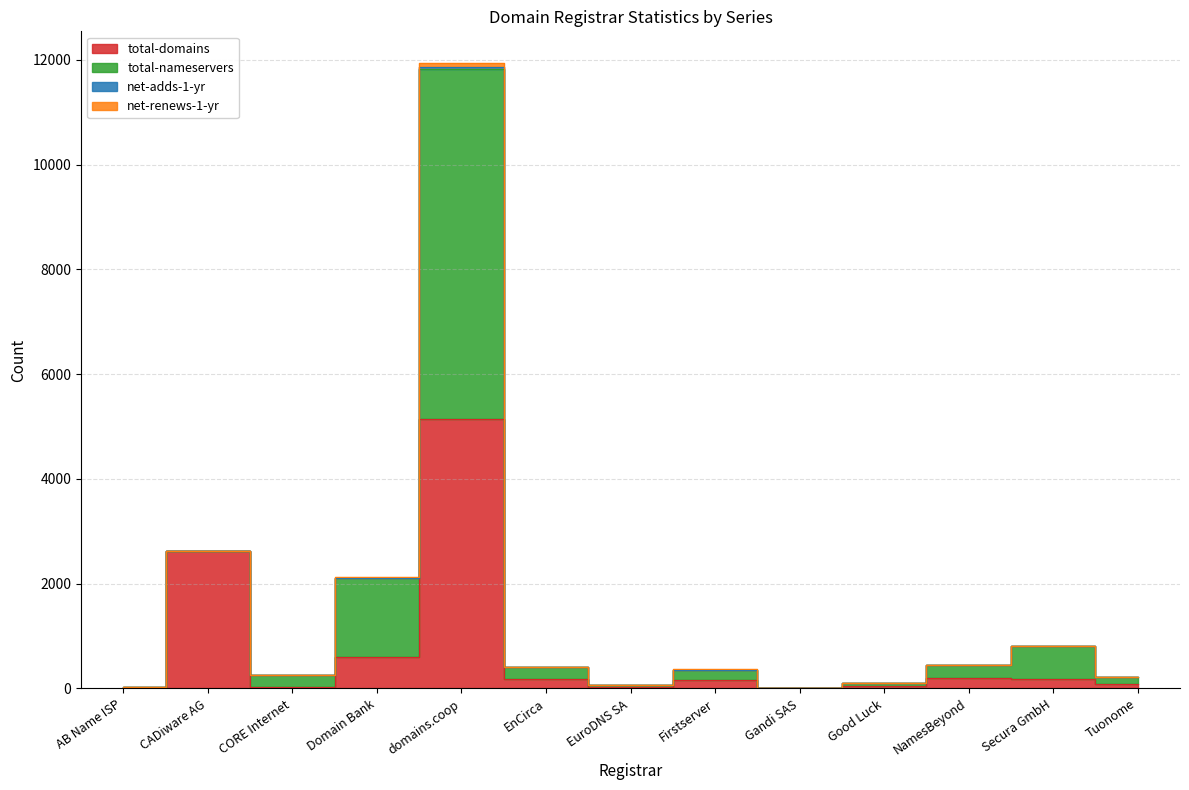

At which category is the sum across all series the highest?

domains.coop